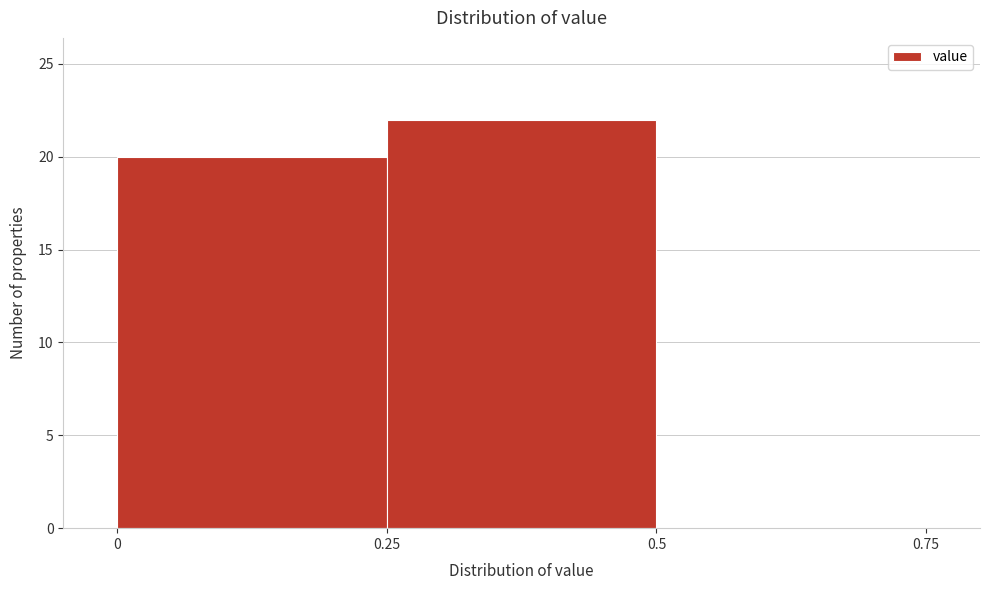

How tall is the bar that spans 0 to 0.25 on the x-axis? The values are not printed on the chart, so give them approximately, as read against the axis.

20